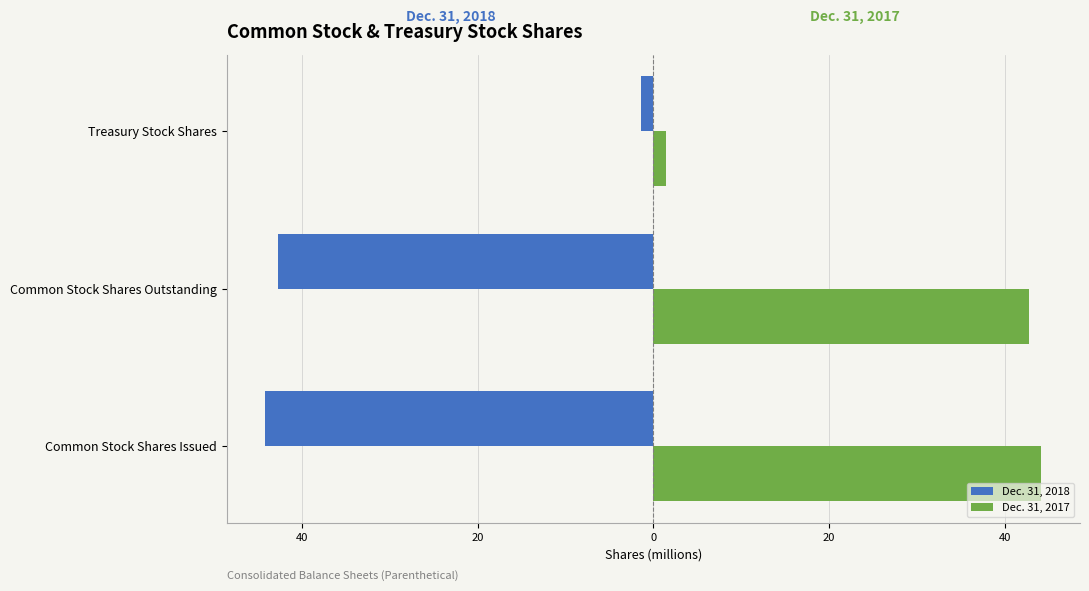

List the series in order of their overall mean, highest first.

Dec. 31, 2017, Dec. 31, 2018